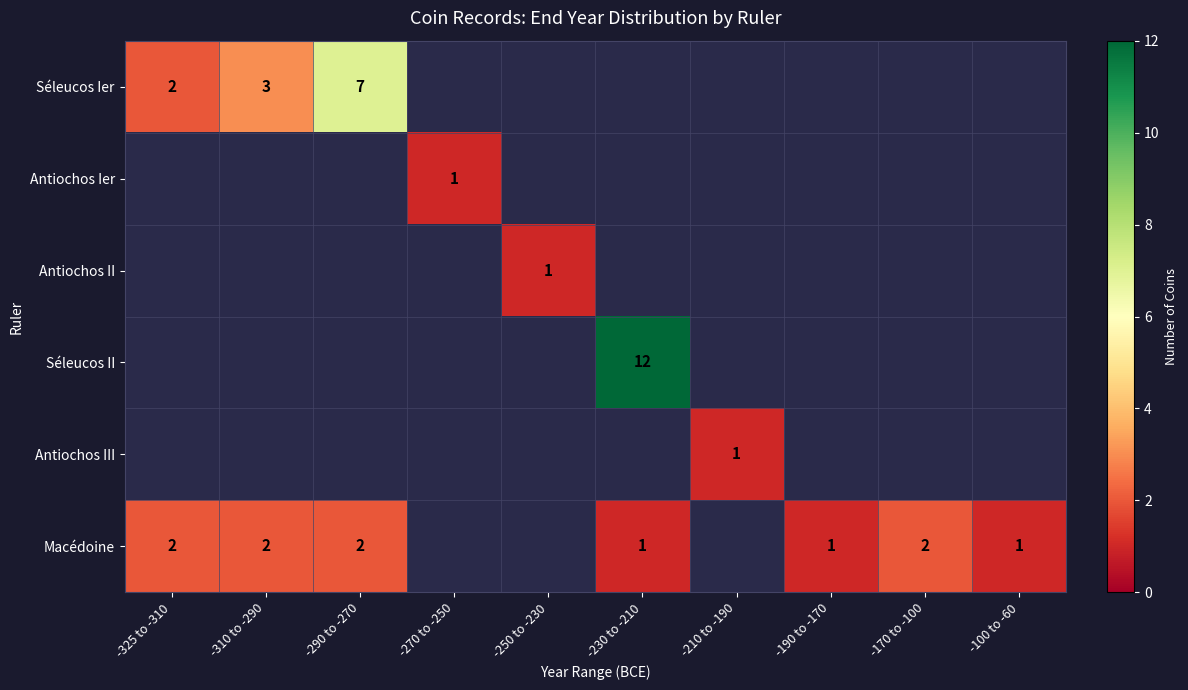

How many distinct data groups are displayed?

6